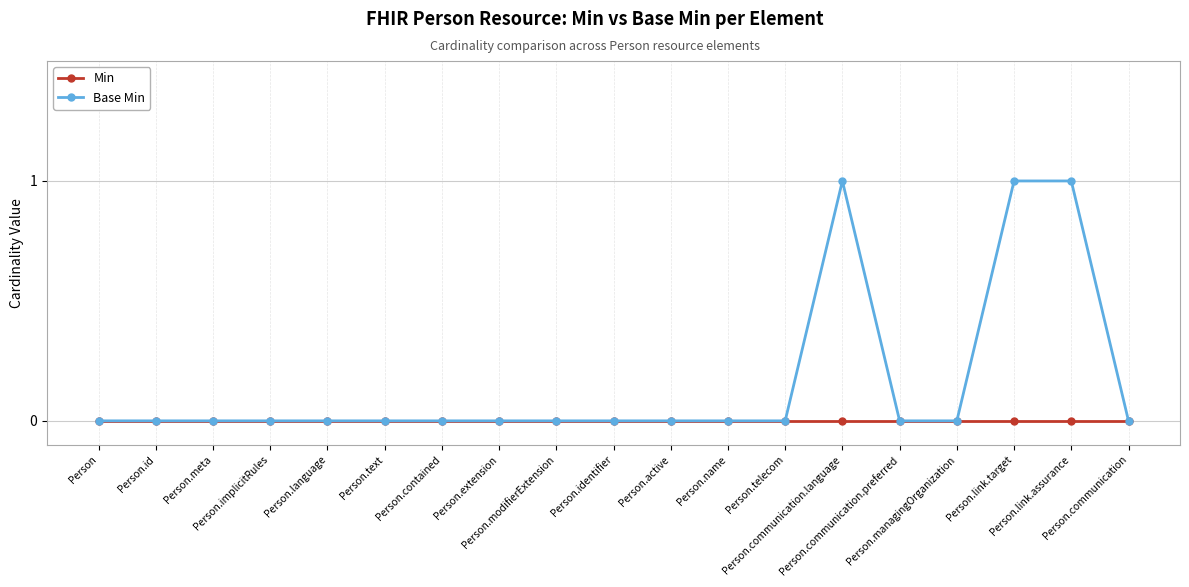

Rank the series by their average value, from highest to lowest.

Base Min, Min